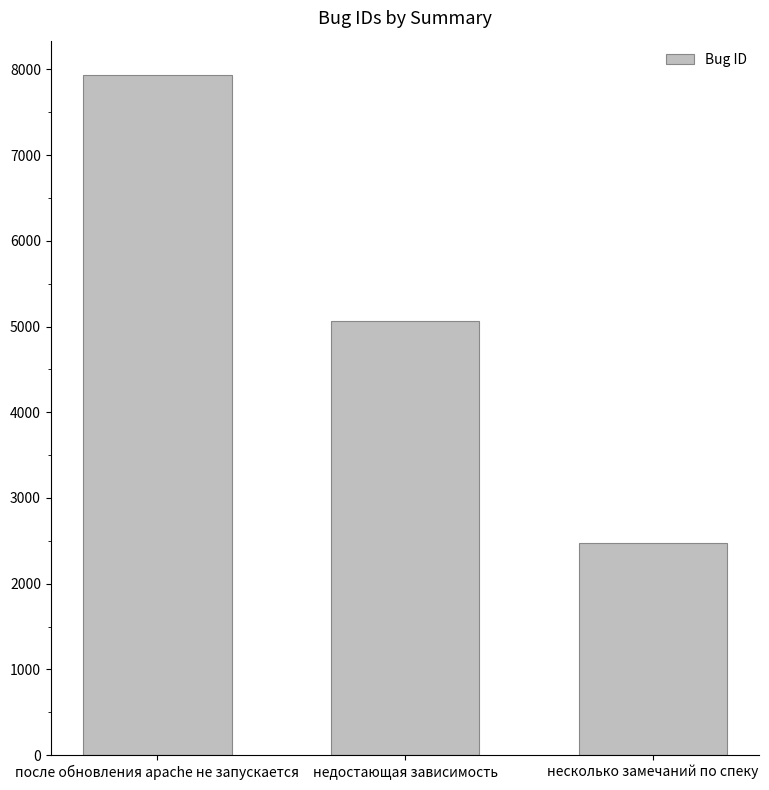

What is the approximate value at недостающая зависимость, to the nearest 10?

5060